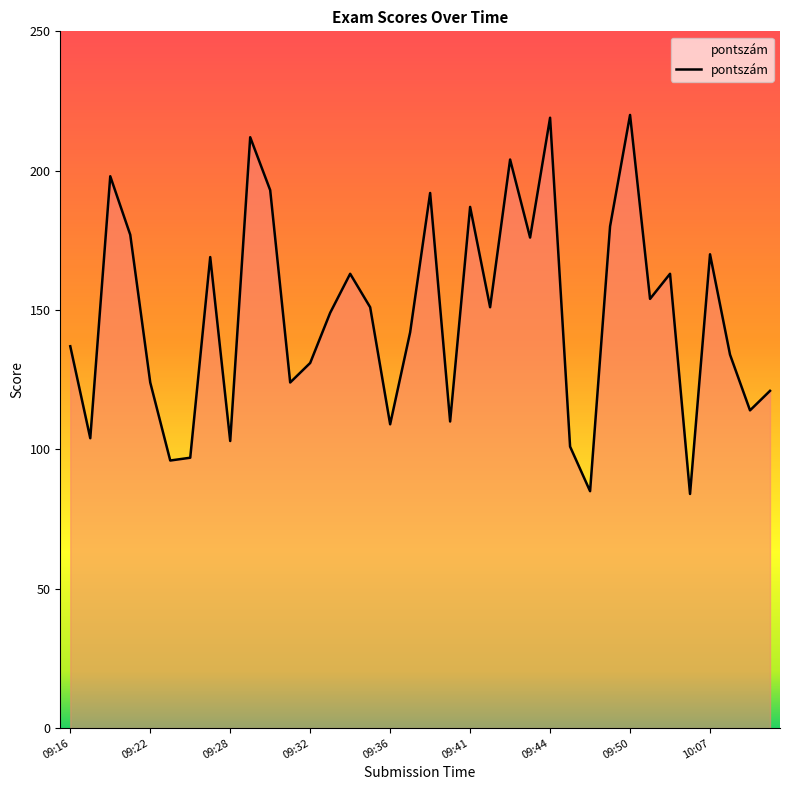

What is the maximum value shown in the chart?

220